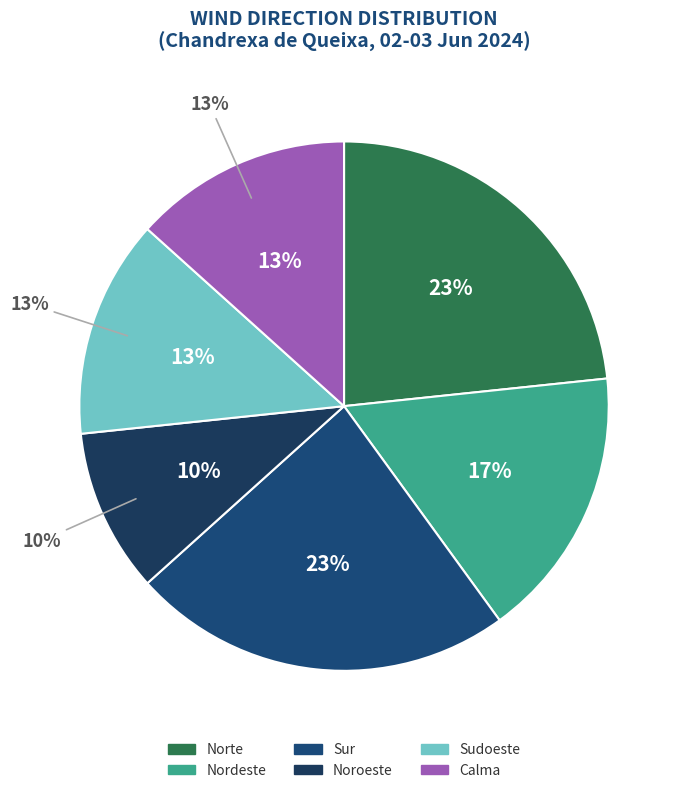

Which category has the biggest portion of the pie?

Norte